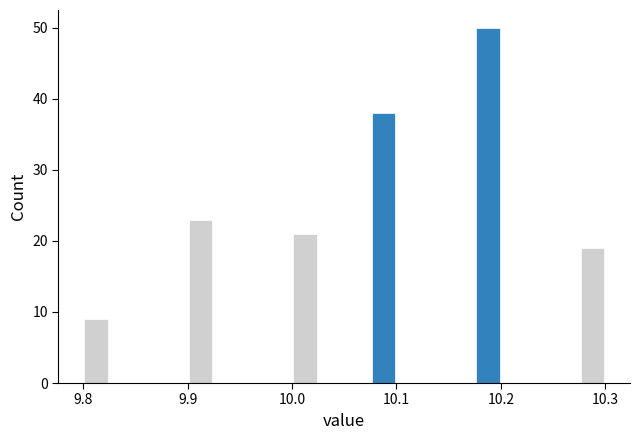

Read against the x-axis, roughly where is the centre of the tallest bar?

10.19